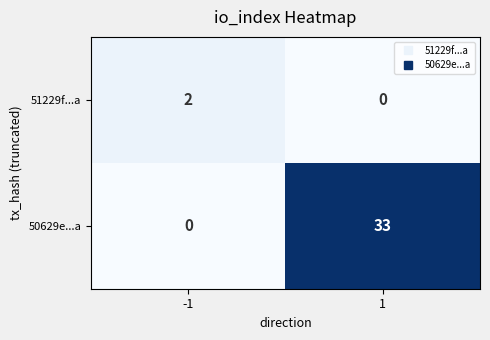

Which series changed the most between -1 and 1?

50629e...a